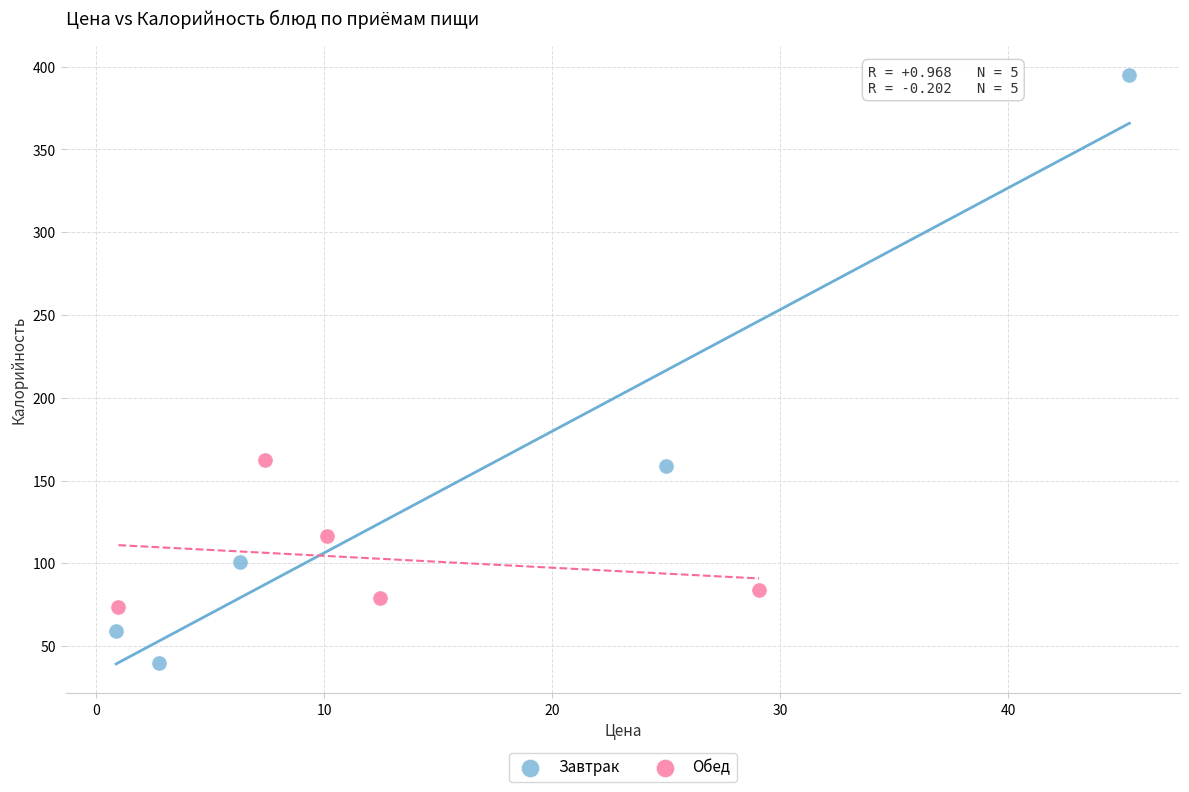

Which series has the largest Y range (max minus min)?

Завтрак